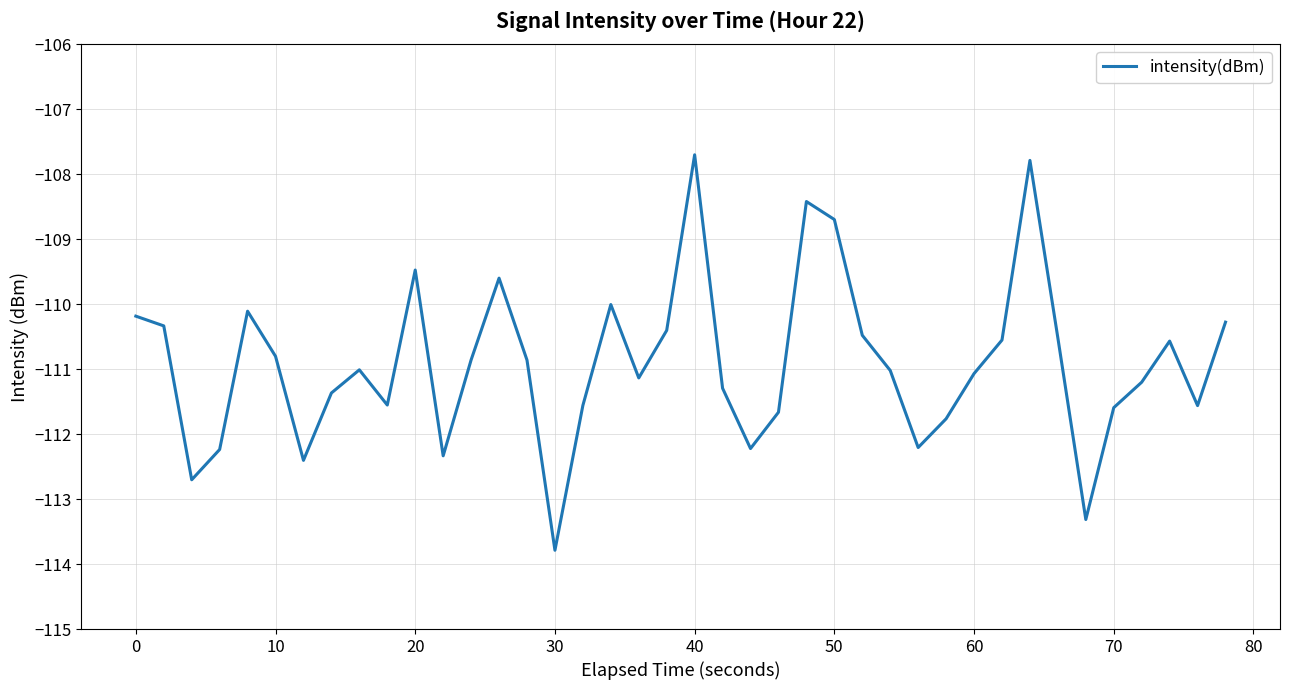

What is the greatest value displayed?

-107.7